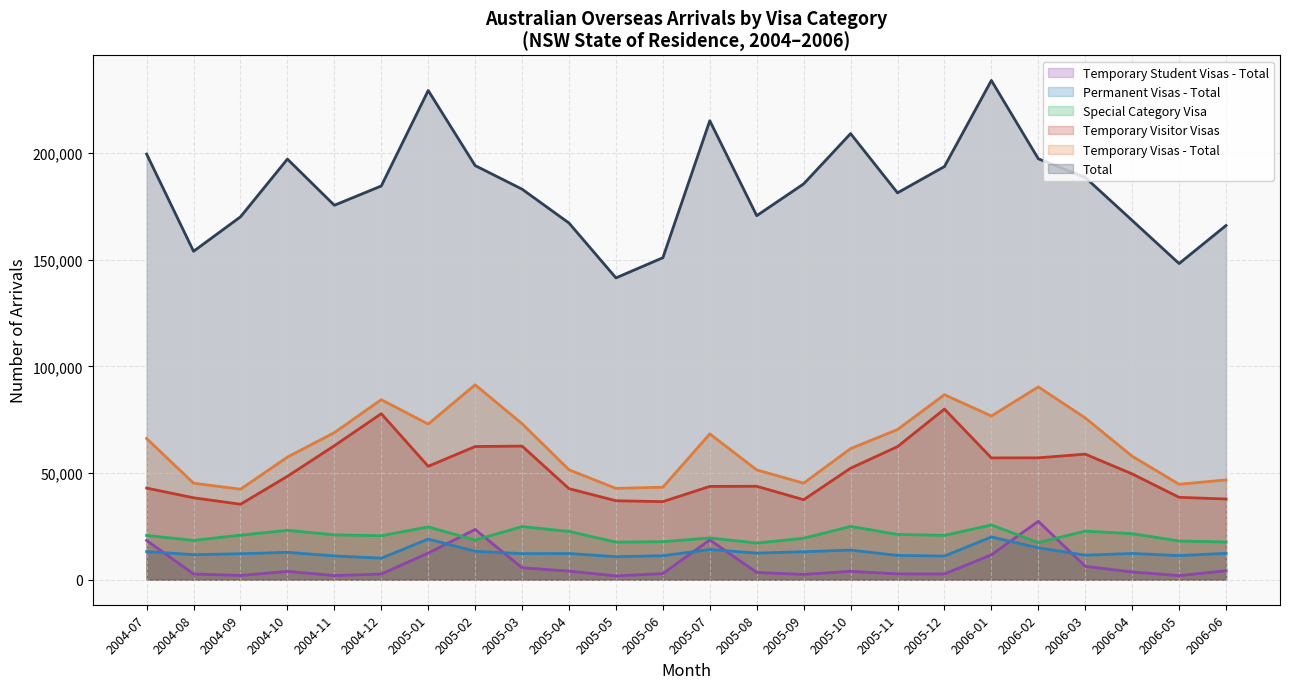

At which label does Temporary Visas - Total reach its minimum?

2004-09